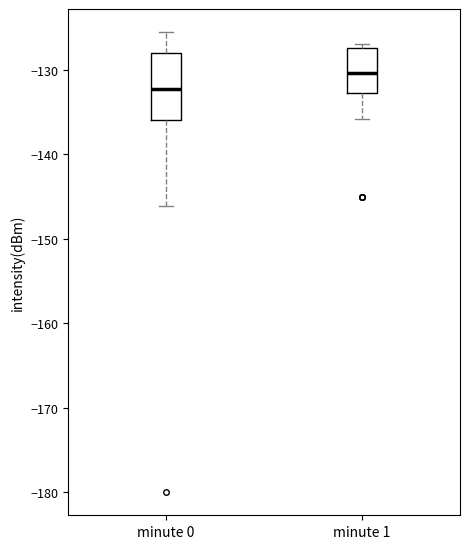

Reading left to right, read every box against the y-axis: the position of its median line, the range the box covers, and the ends of its whiskers. The values are not printed on the chart, so give them approximately, as read against the axis.

minute 0: median -132, box -136 to -128, whiskers -146 to -126
minute 1: median -130, box -133 to -127, whiskers -136 to -127 (just above the box's upper edge)